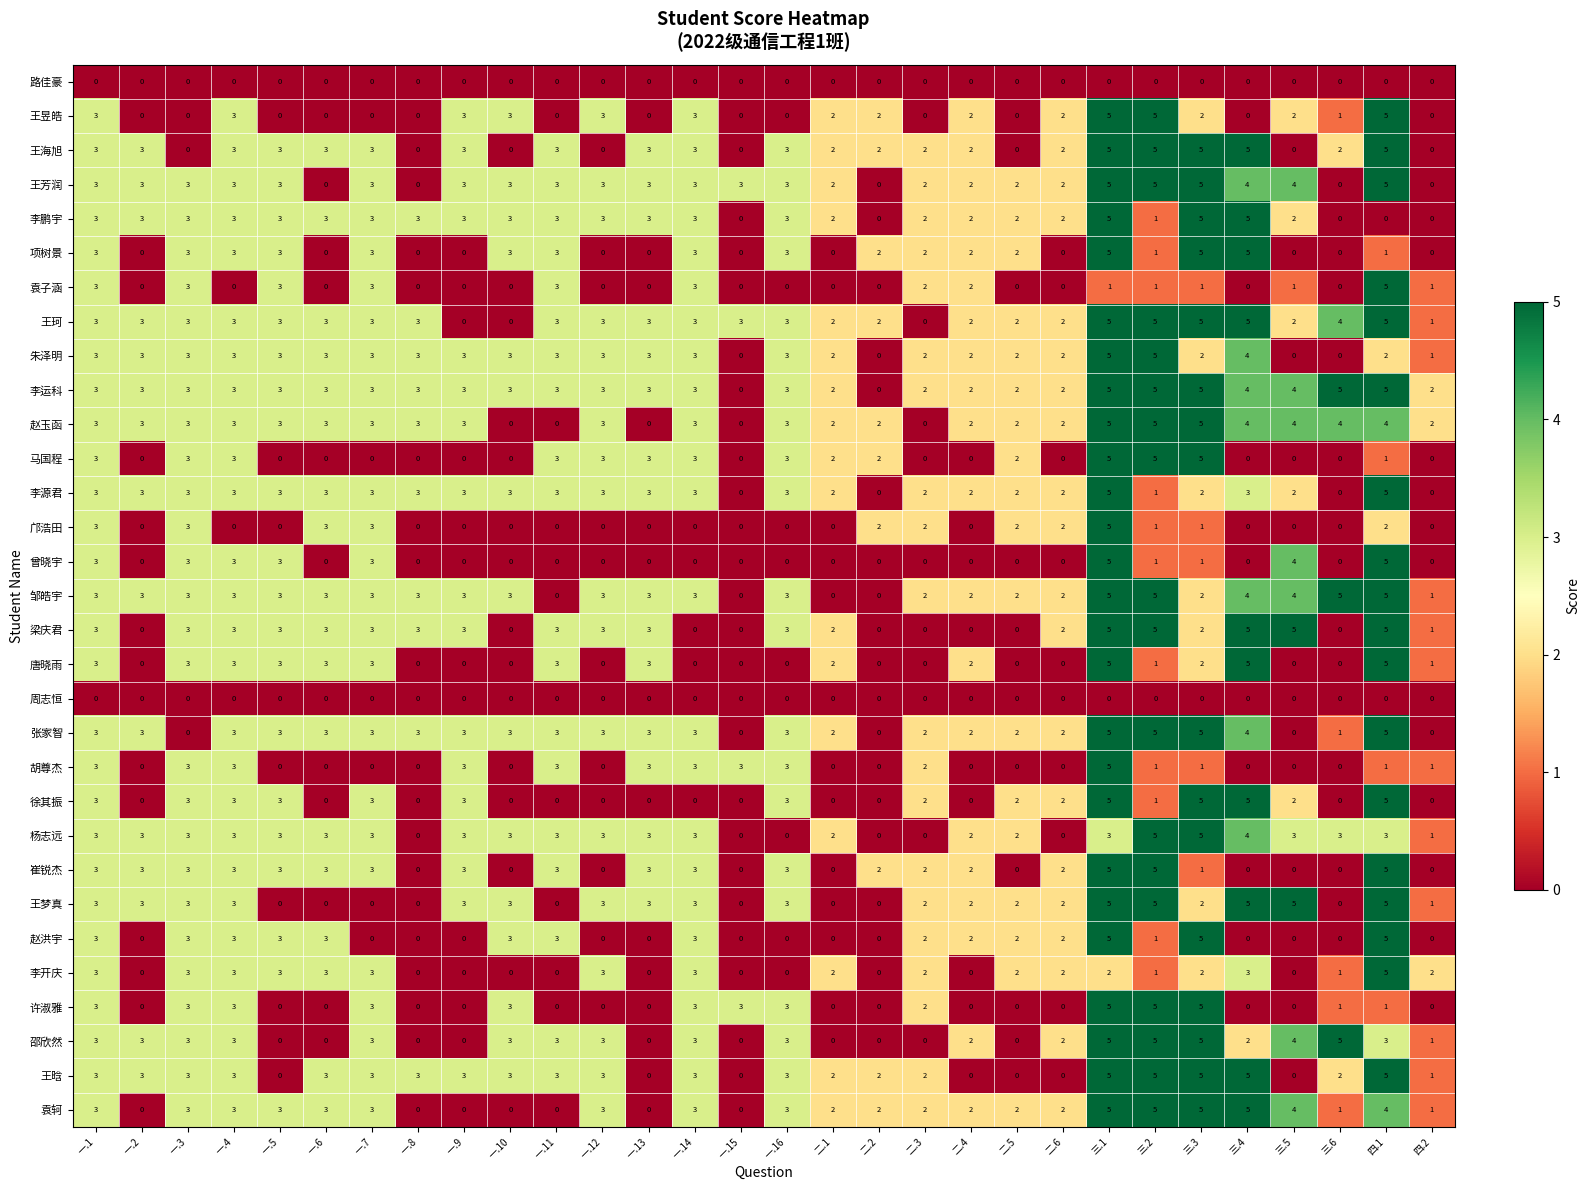

How many categories are shown in the chart?

30